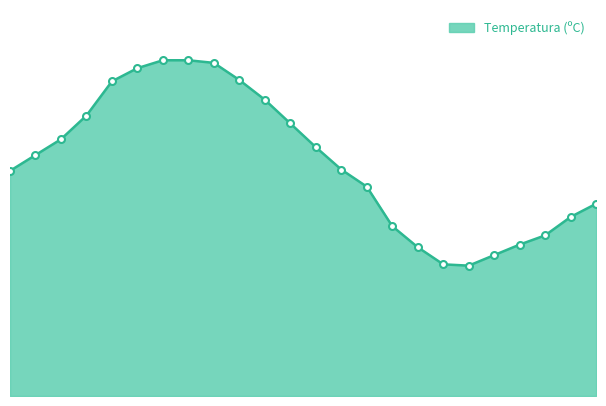

Does the chart have visible grid lines?

No